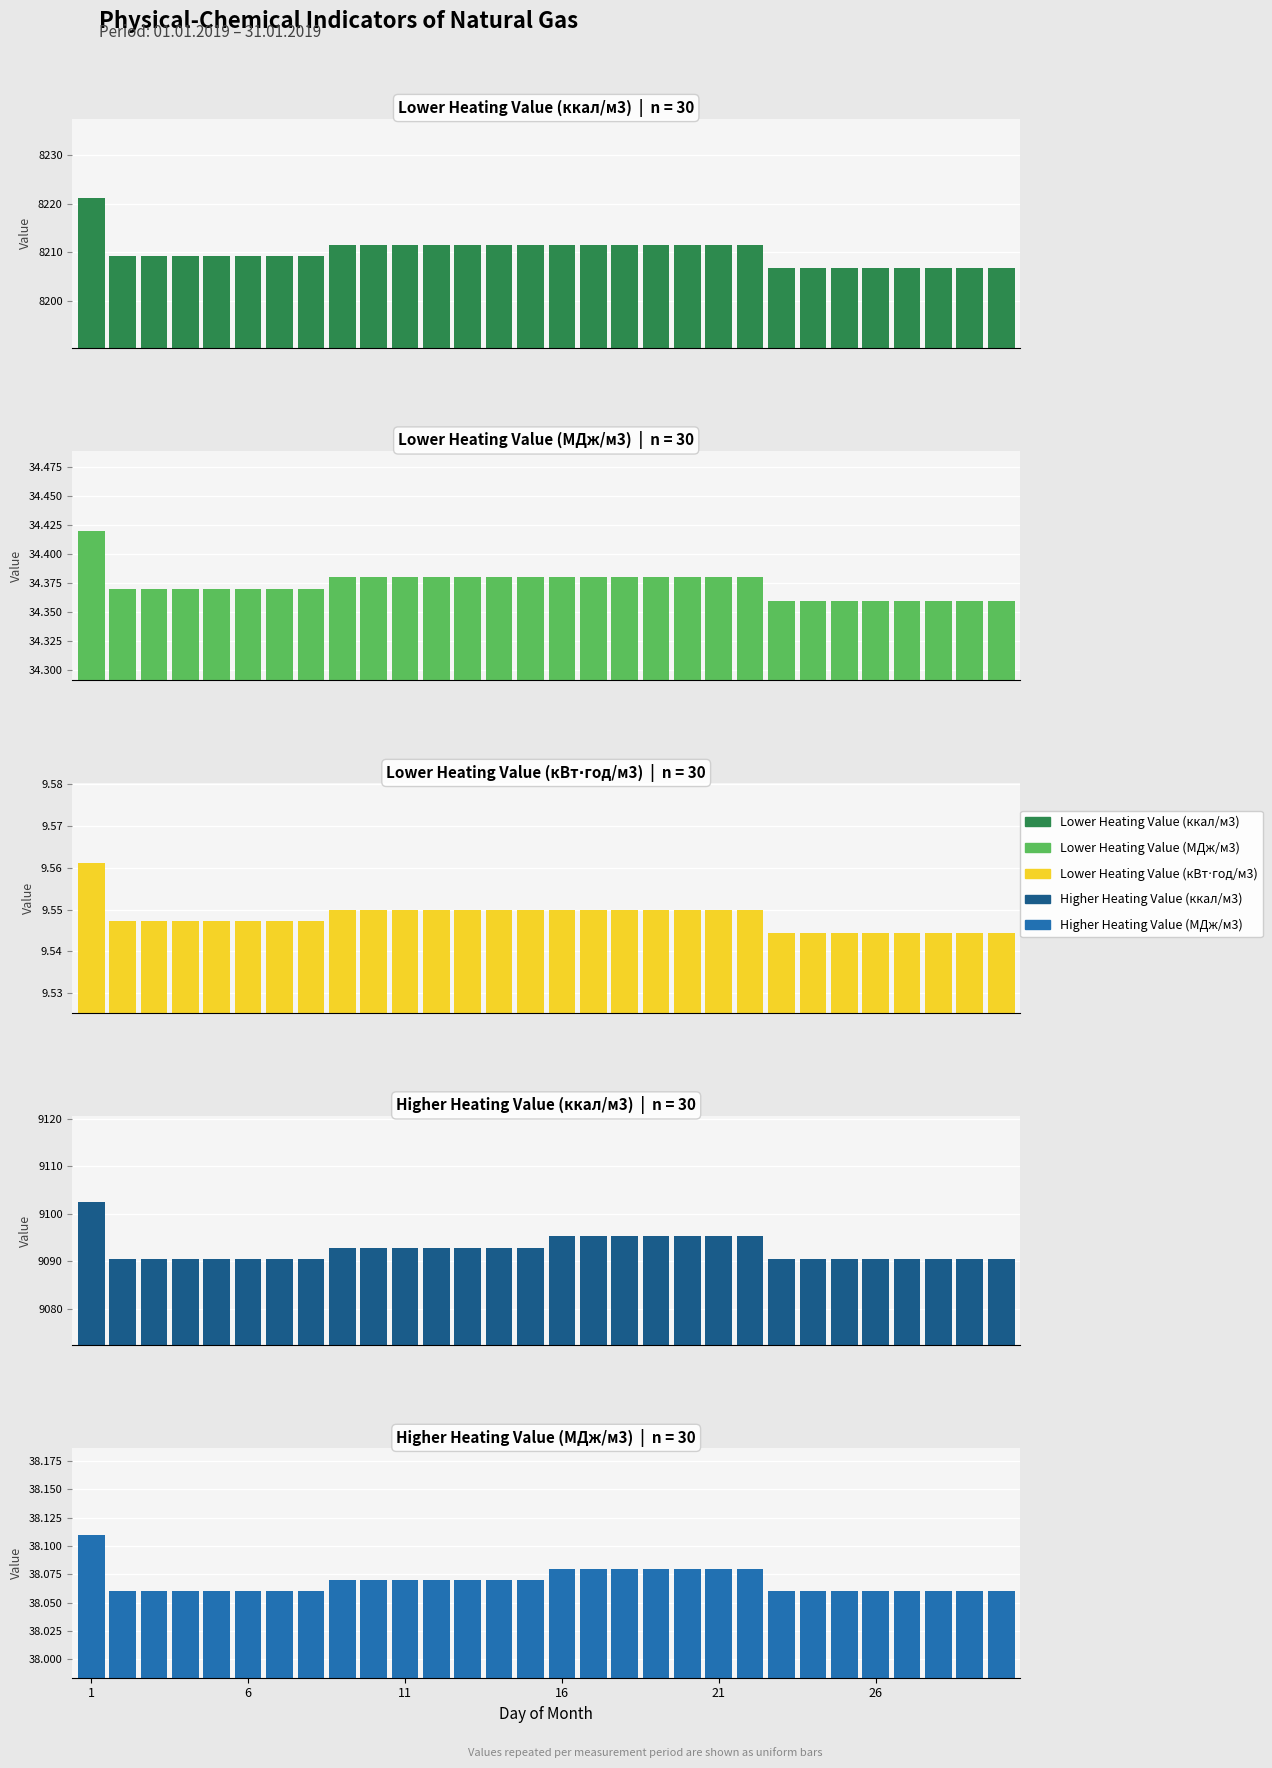

Is the value of Lower Heating Value (кВт⋅год/м3) at 6 greater than the value of Higher Heating Value (ккал/м3) at 11?

No